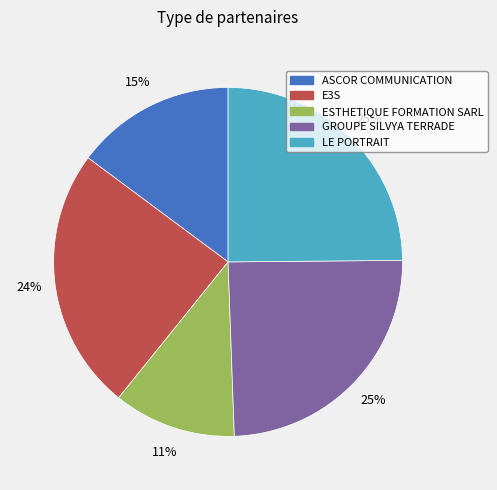

Is E3S the majority of the pie?

No